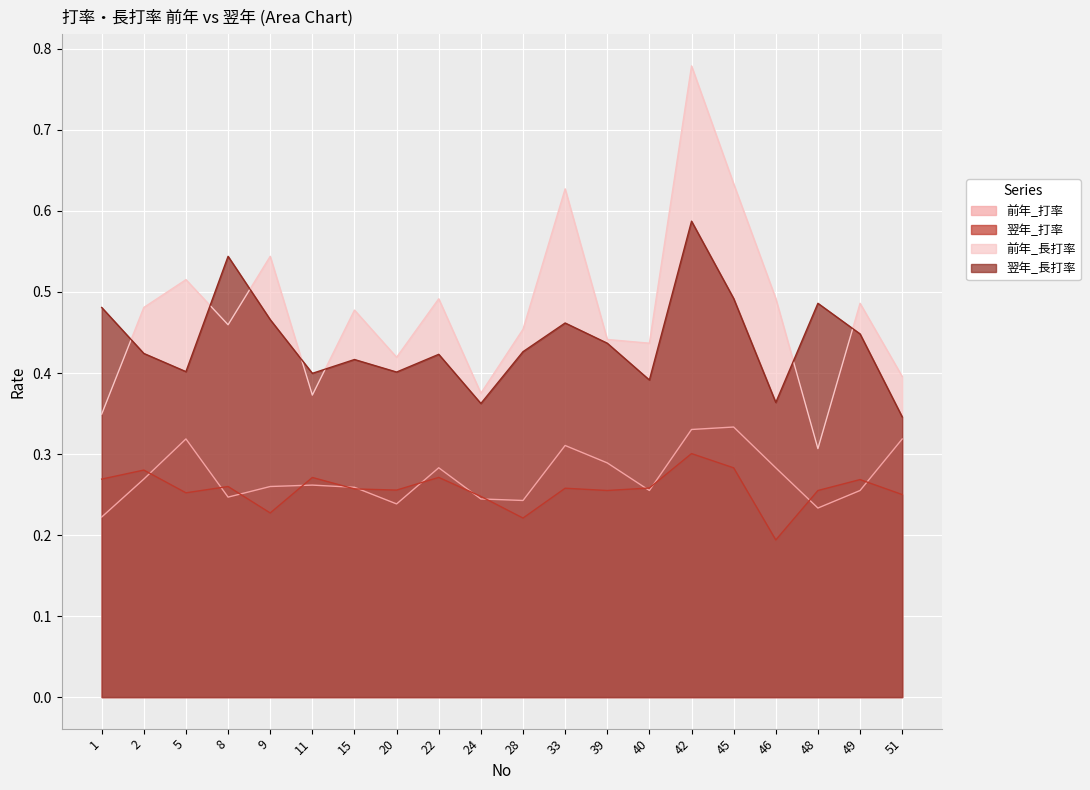

What is the difference between the highest and lowest values at 15?

0.2